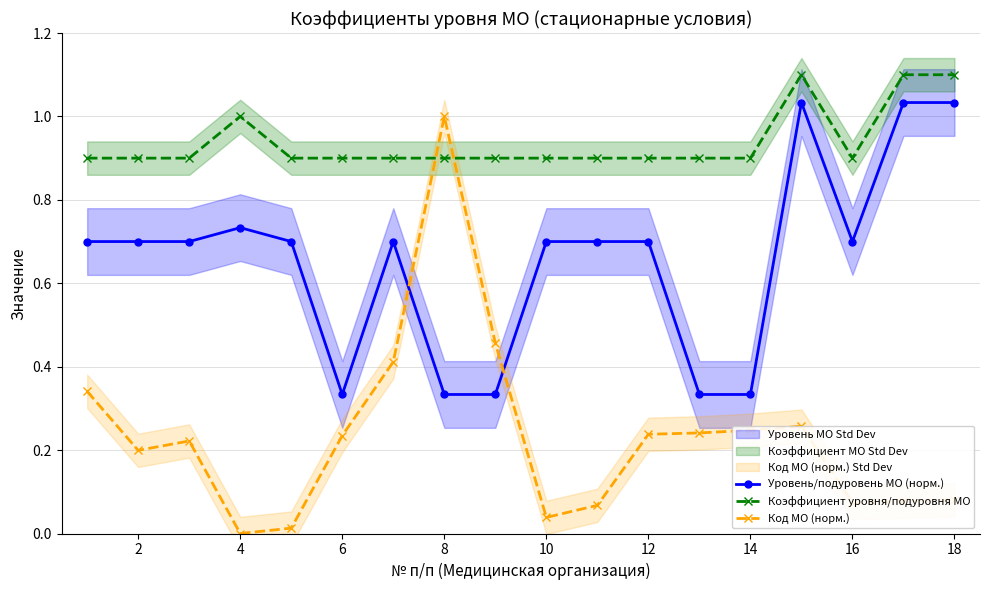

Is this an area chart (filled region under the line)?

No